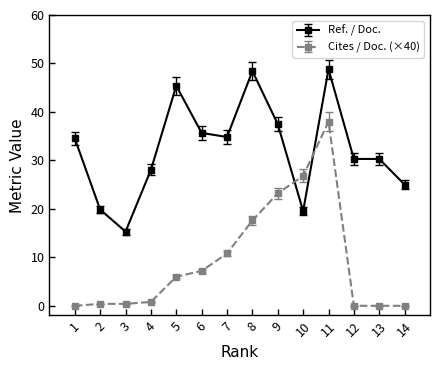

How many distinct data groups are displayed?

2